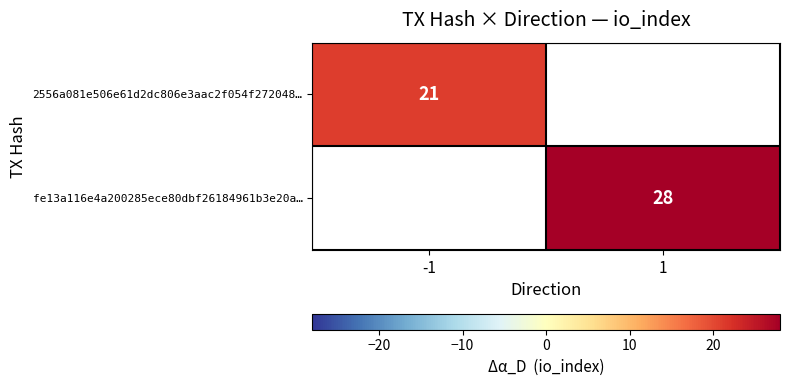

The 2556a081e506e61d2dc806e3aac2f054f272048… series shows 28 at -1. True or false?

False